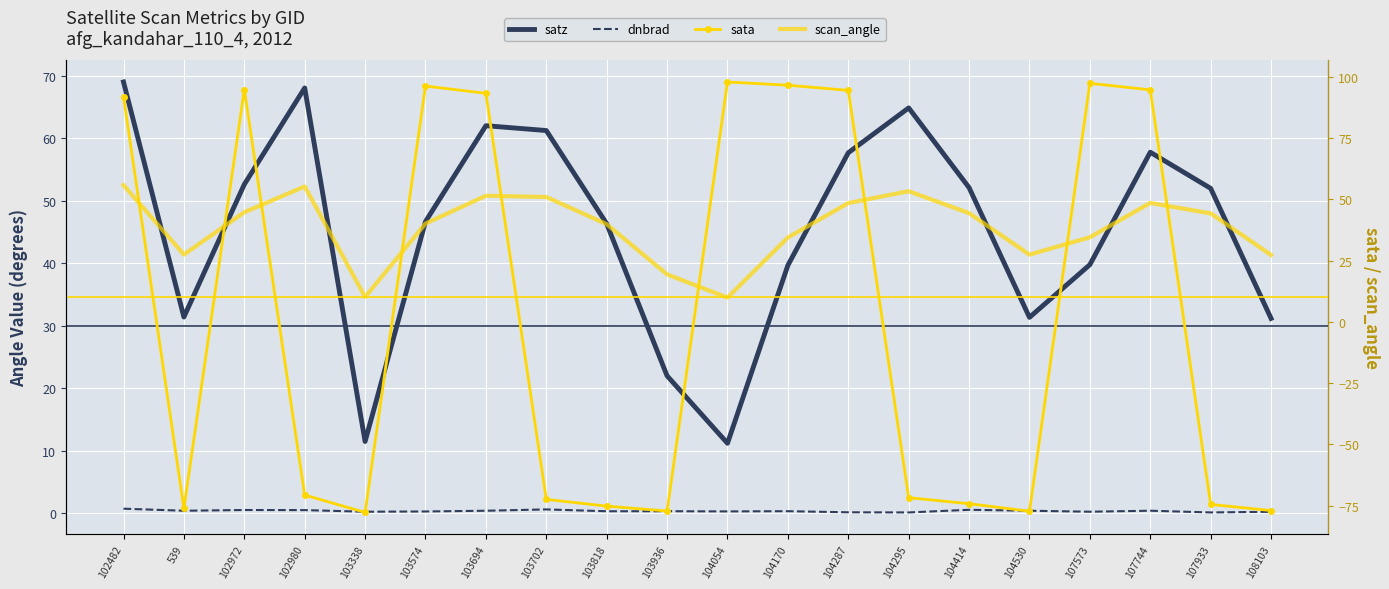

Is this an area chart (filled region under the line)?

No